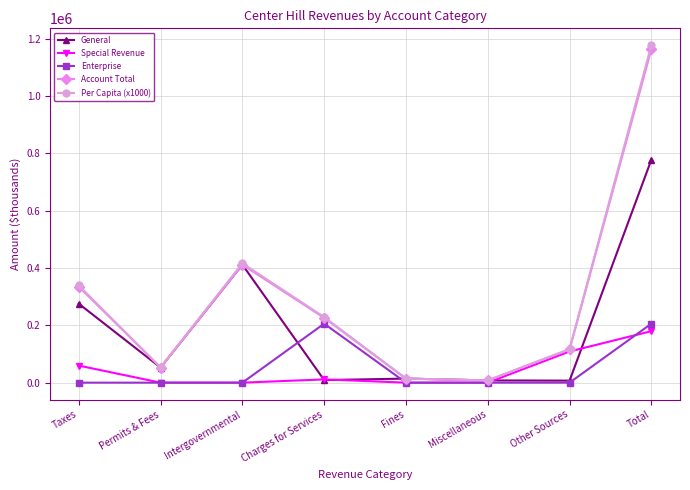

Which series has the widest spread of values?

Per Capita (x1000)